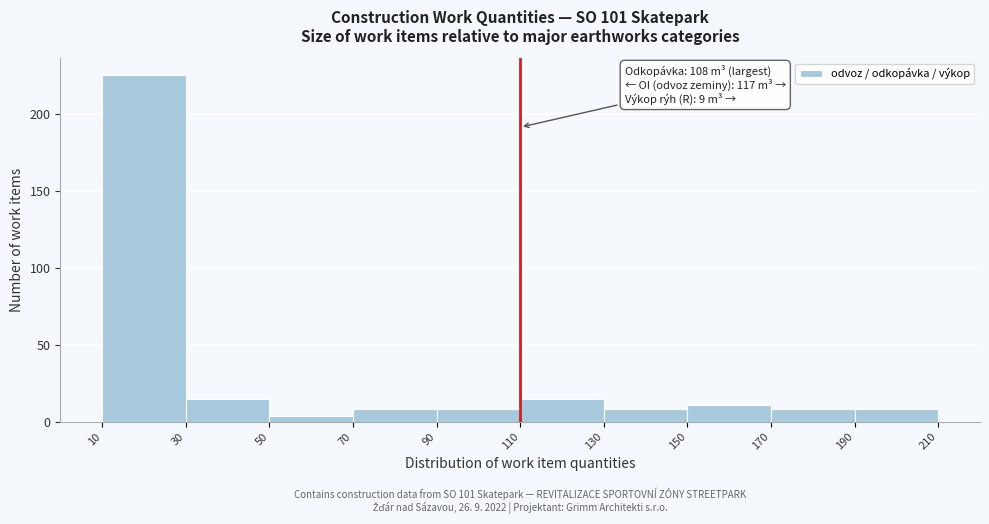

Which range on the x-axis has the tallest bar?

10 to 30